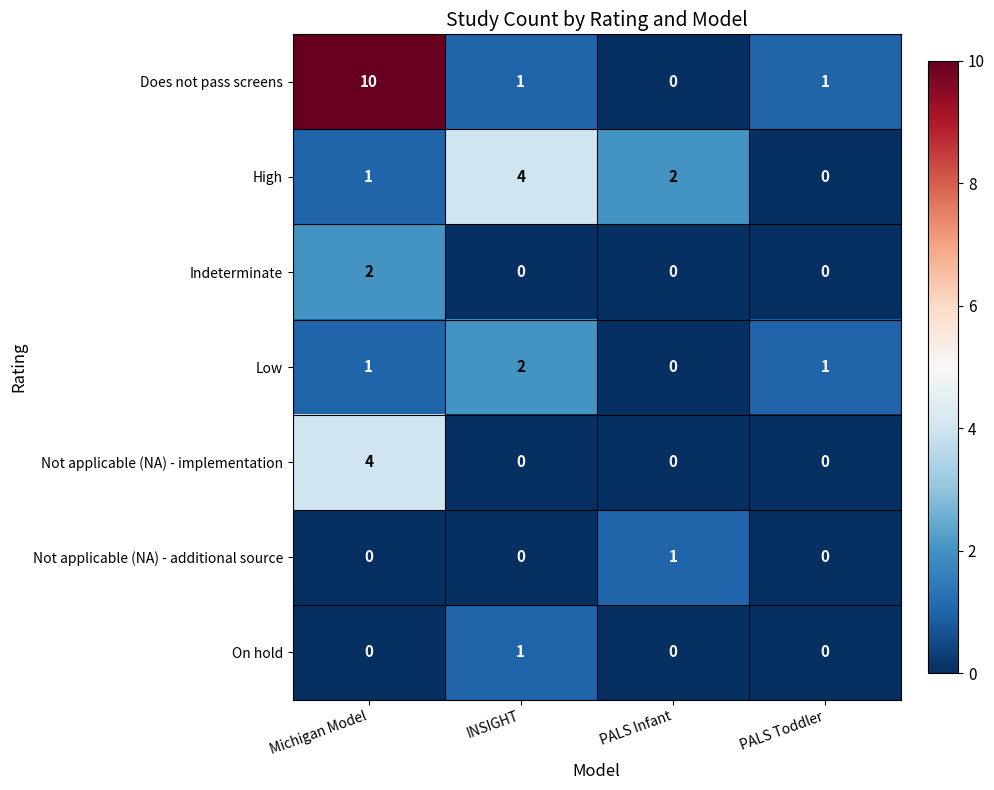

What is the total value across all series at PALS Toddler?

2